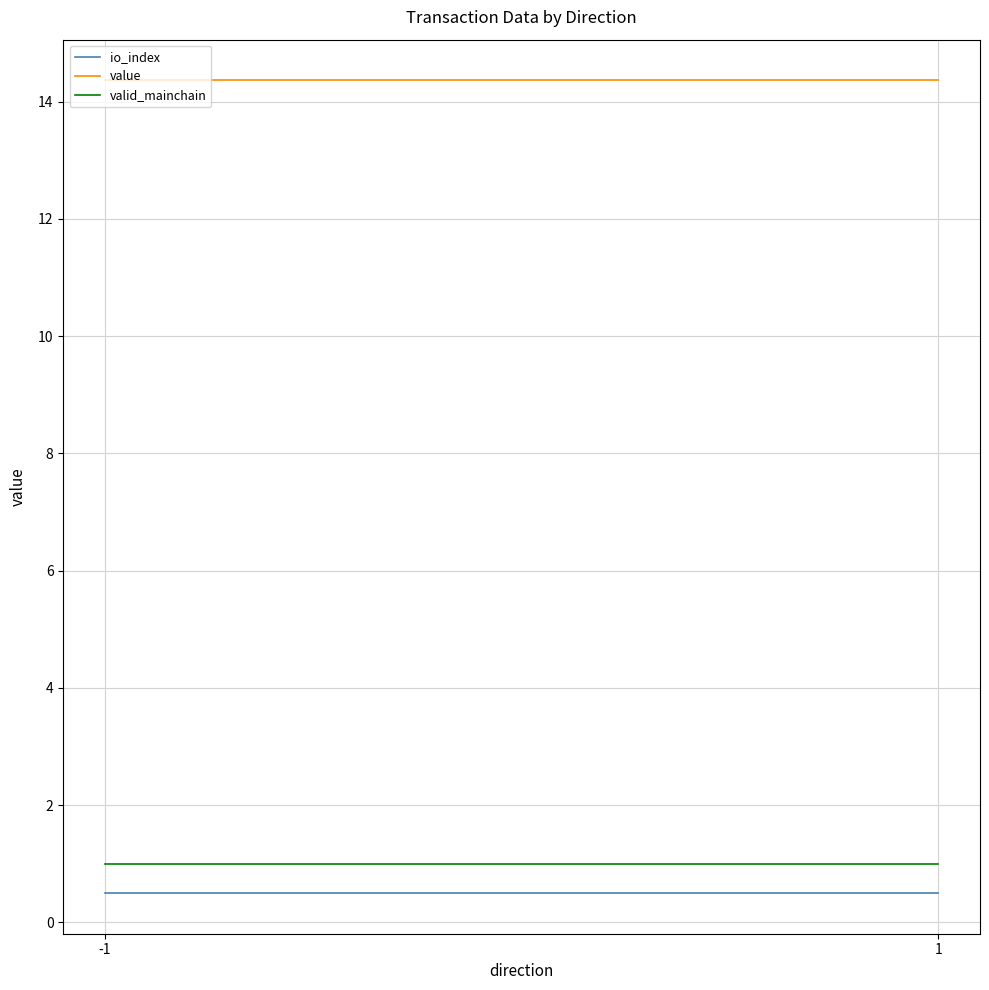

What is the spread (max minus min) of values at -1?

13.9